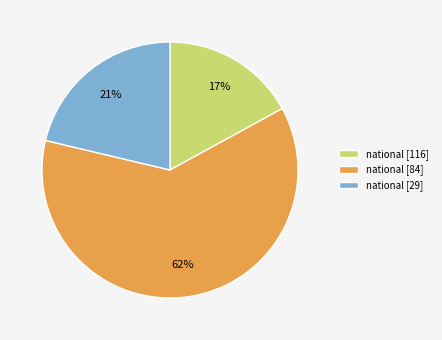

What percentage is the national [84] slice, to the nearest percent?

62%